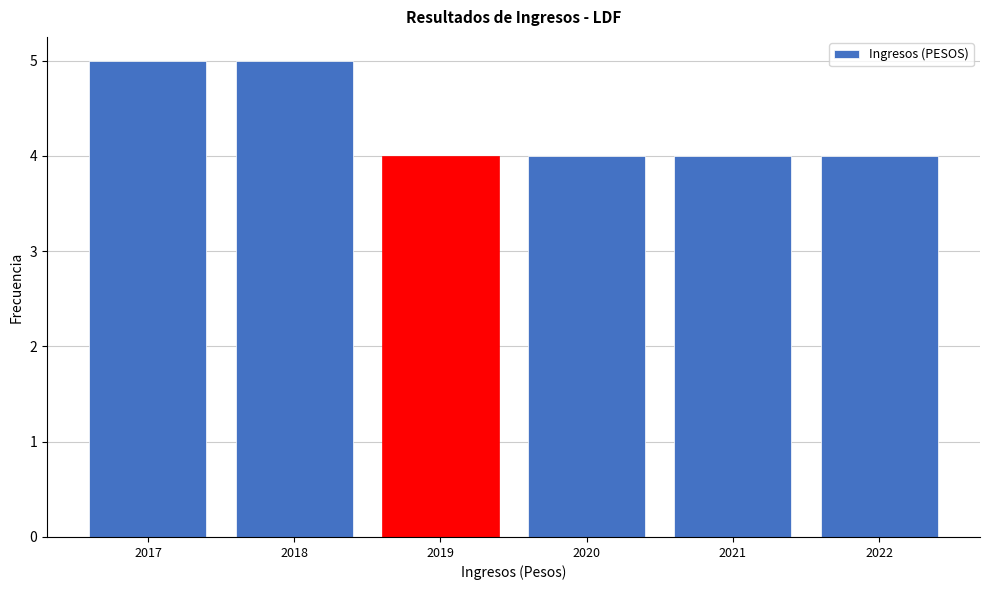

Reading left to right, transcribe all the data shown in this chart.

5	5	4	4	4	4